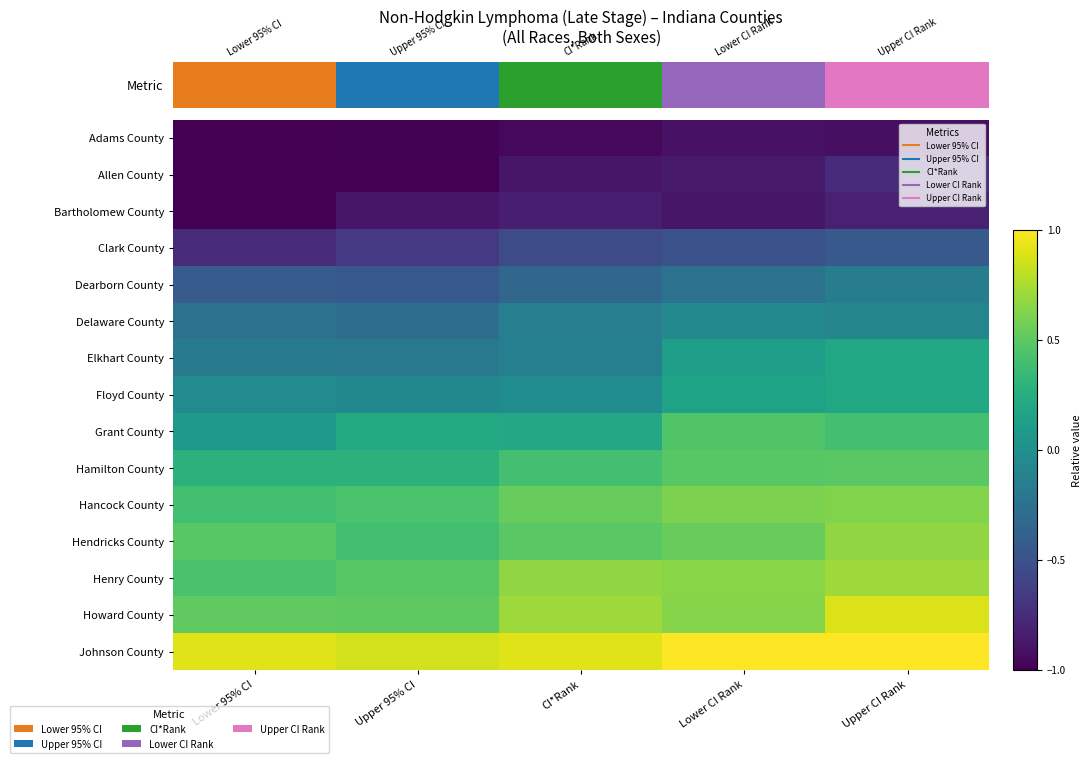

Which series has the largest total across all categories?

Johnson County